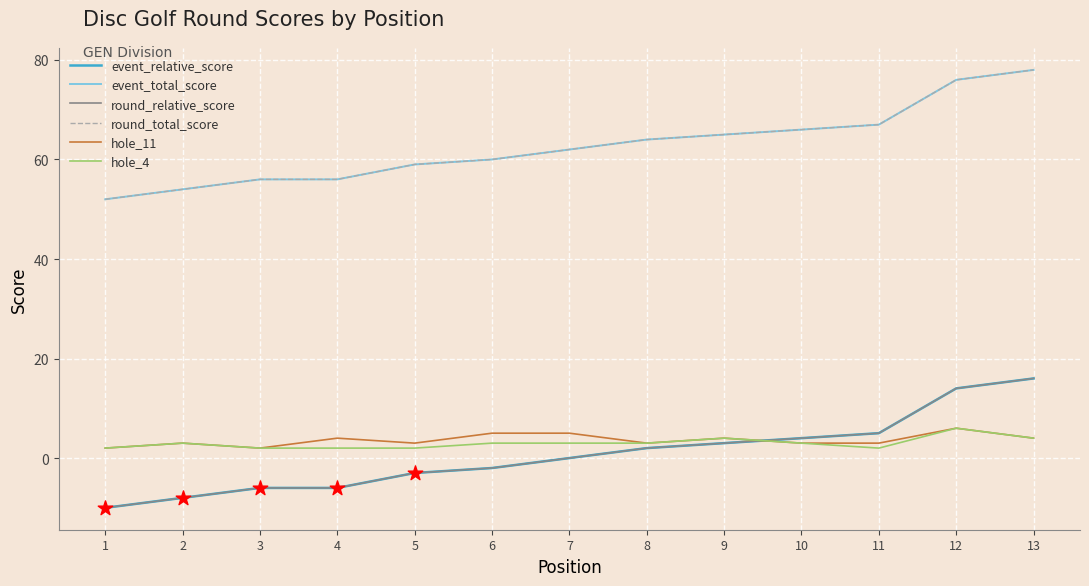

What is the total value across all series at 1?

88